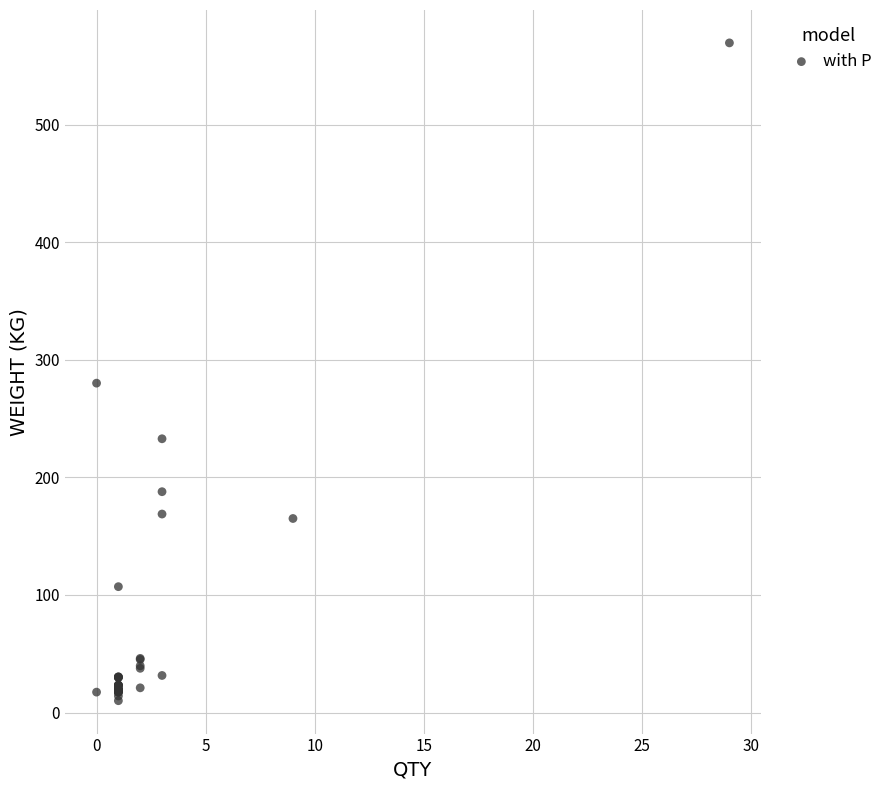

What Y value in the scatter plot is closest to 289?

280.2